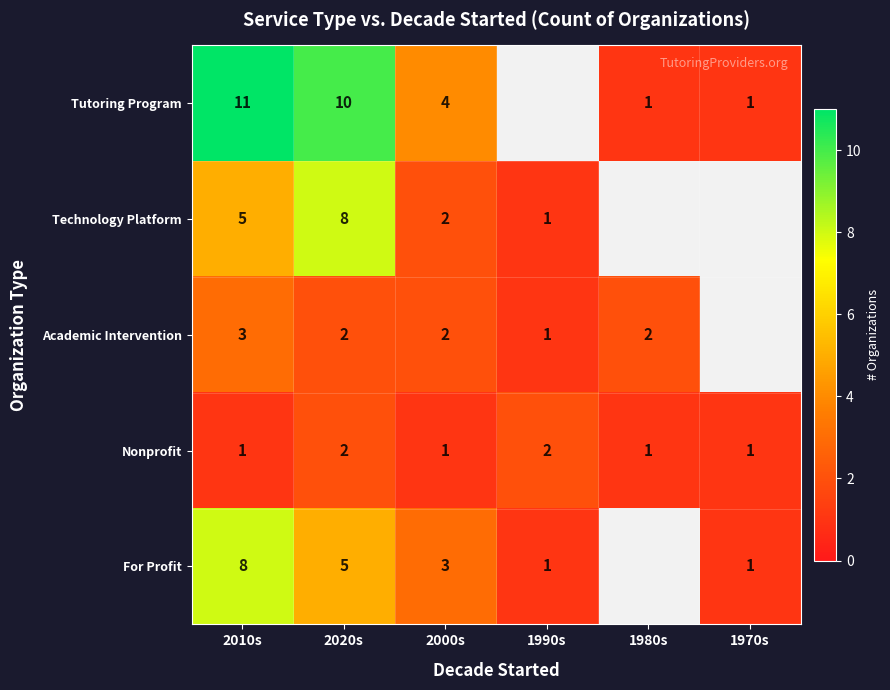

Count the Nonprofit values in the range 1 to 2.

6